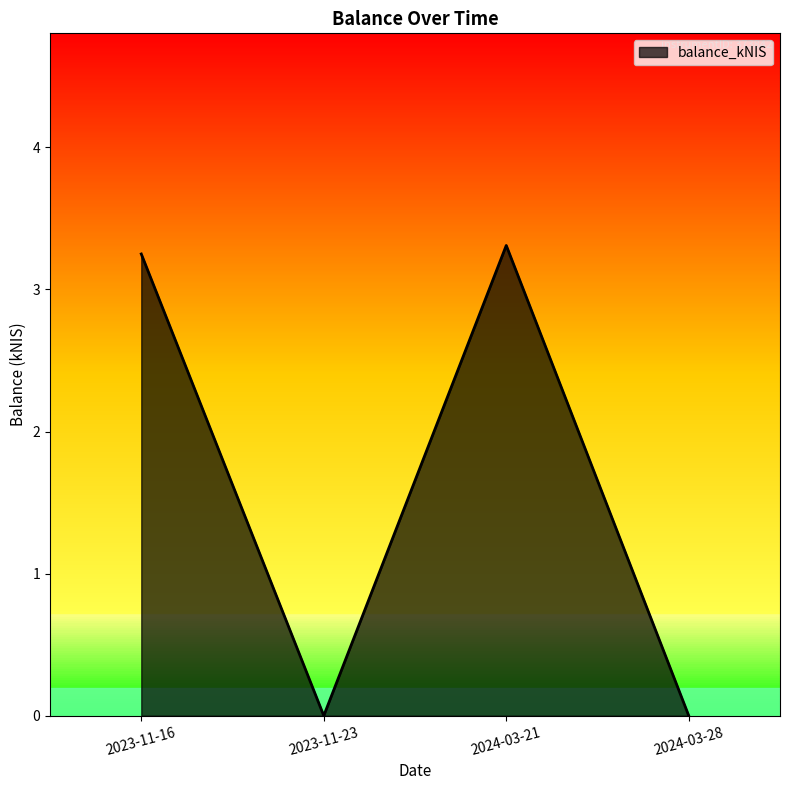

The value at 2023-11-23 is 0.0. True or false?

True